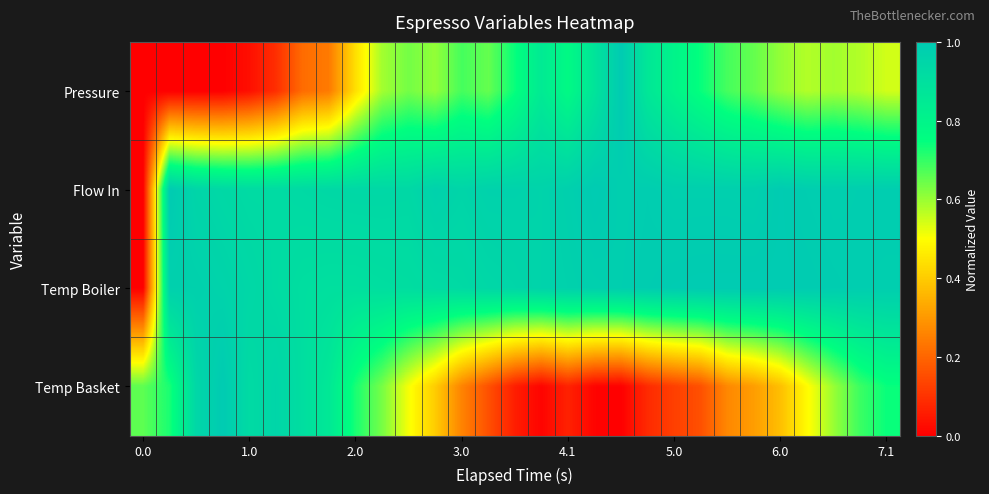

At which category does the chart reach its peak across all series?

18